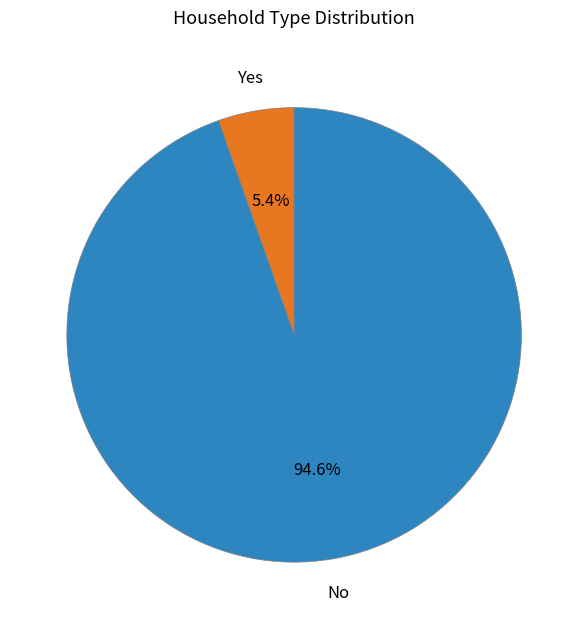

Between Yes and No, which is larger?

No